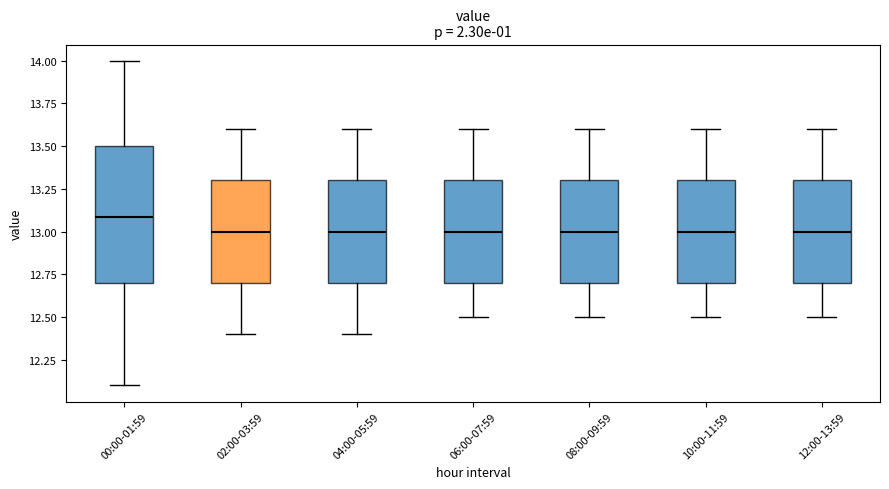

Reading left to right, transcribe this box plot: for each box, give where its median line is, the range the box spans, and where its two whiskers end, as read against the y-axis. The values are not printed on the chart, so give them approximately, as read against the axis.

00:00-01:59: median 13.1, box 12.7 to 13.5, whiskers 12.1 to 14.0
02:00-03:59: median 13.0, box 12.7 to 13.3, whiskers 12.4 to 13.6
04:00-05:59: median 13.0, box 12.7 to 13.3, whiskers 12.4 to 13.6
06:00-07:59: median 13.0, box 12.7 to 13.3, whiskers 12.5 to 13.6
08:00-09:59: median 13.0, box 12.7 to 13.3, whiskers 12.5 to 13.6
10:00-11:59: median 13.0, box 12.7 to 13.3, whiskers 12.5 to 13.6
12:00-13:59: median 13.0, box 12.7 to 13.3, whiskers 12.5 to 13.6